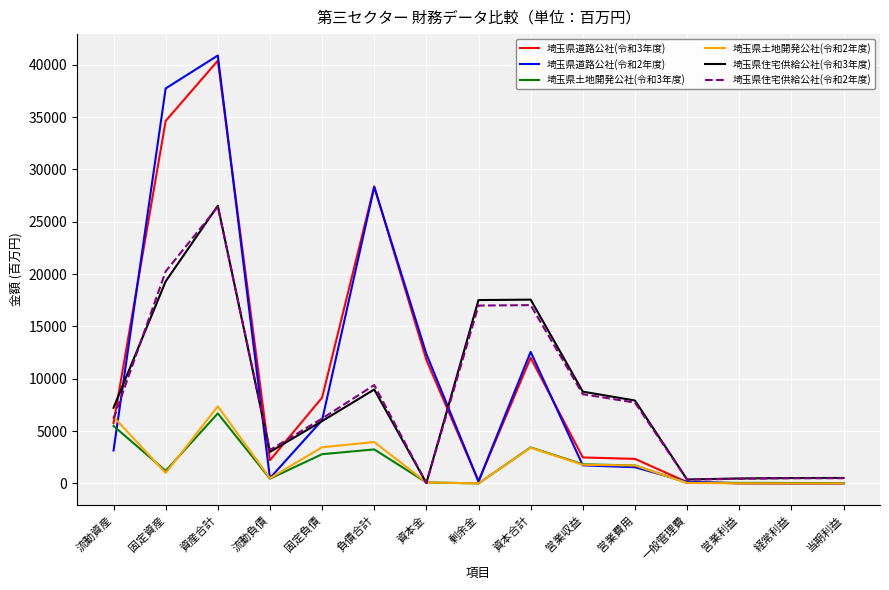

At which label does 埼玉県住宅供給公社(令和2年度) first exceed 6204?

固定資産